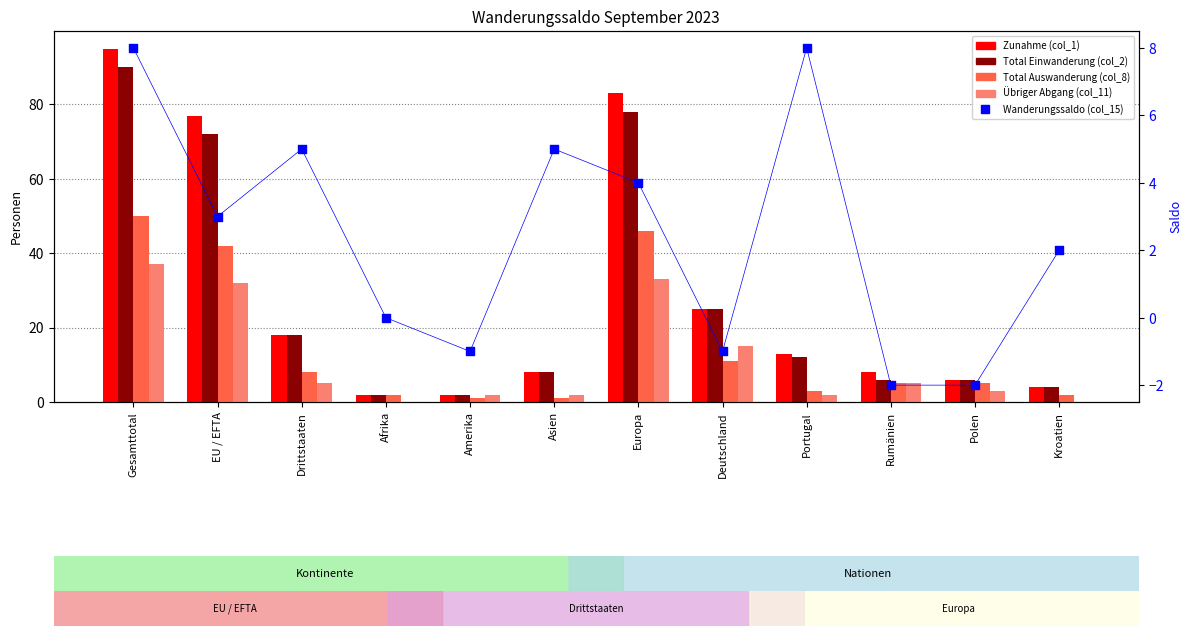

Is the value of Übriger Abgang (col_11) at Polen greater than the value of Total Auswanderung (col_8) at Polen?

No